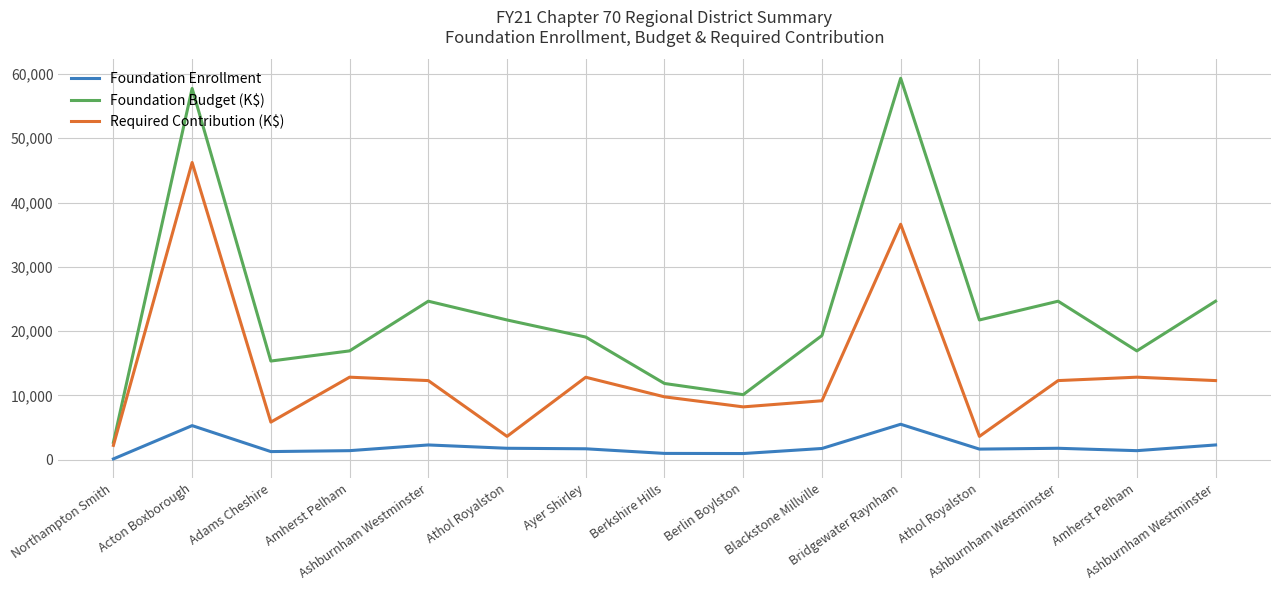

What is the greatest value displayed?

59330